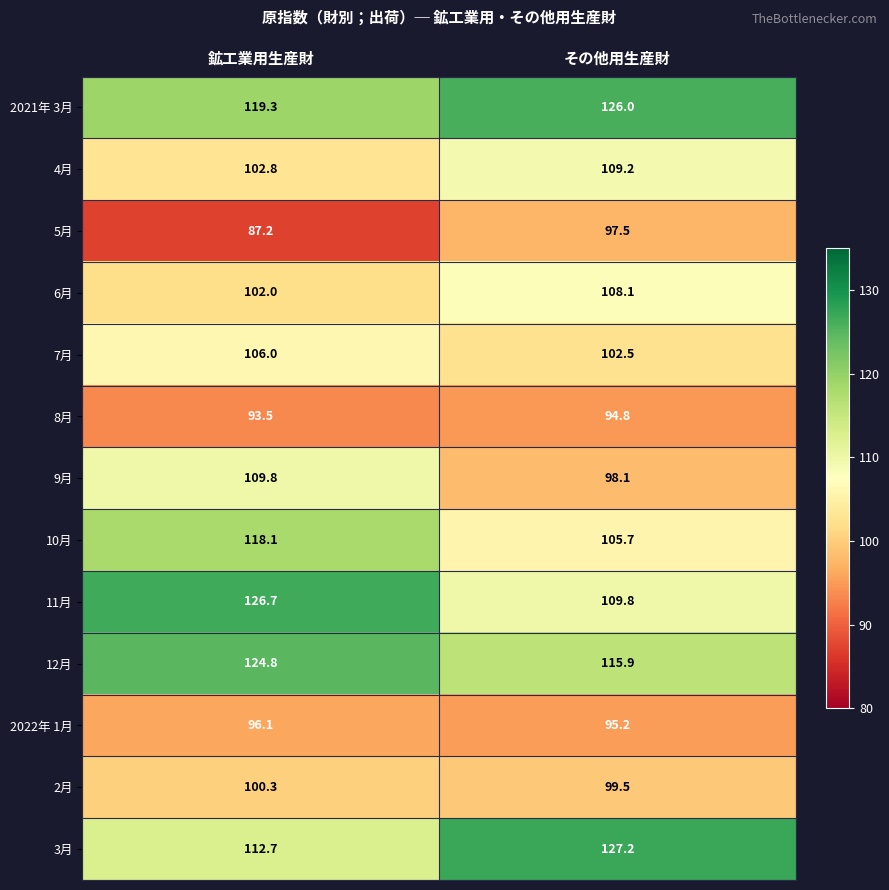

Which label corresponds to the smallest value in the chart?

鉱工業用生産財